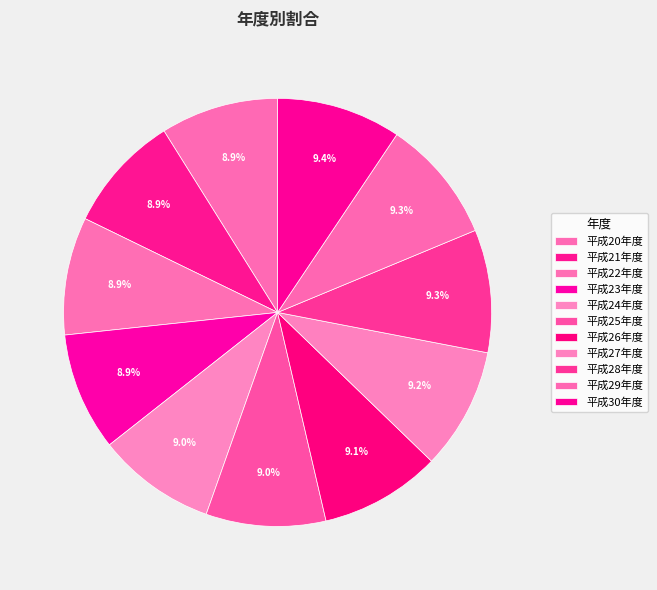

Does 平成28年度 account for over 50% of the chart?

No